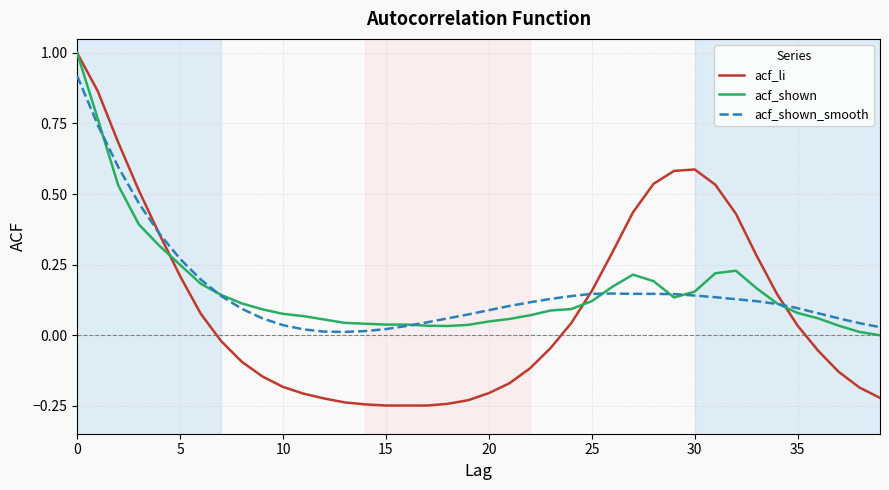

Does the chart have visible grid lines?

Yes